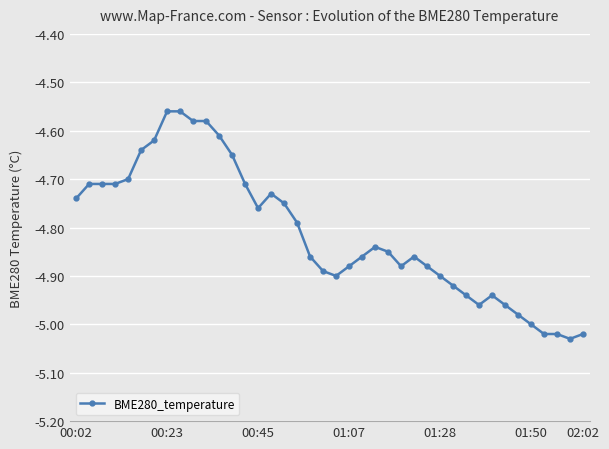

What is the difference between the maximum and minimum values?

0.5